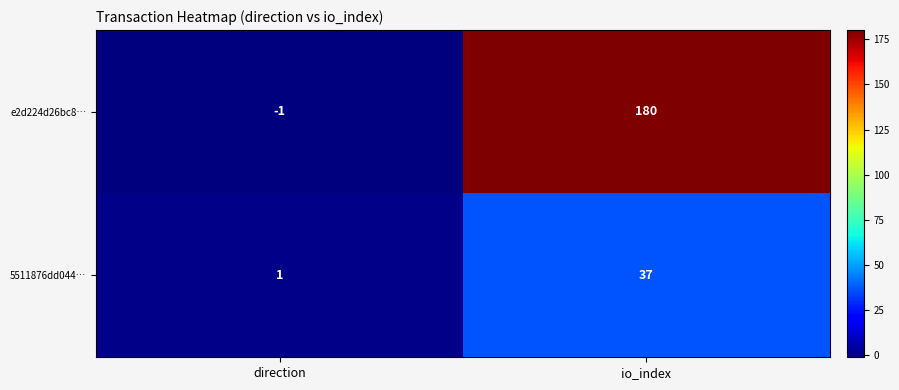

What is the difference between the maximum and minimum values in the 5511876dd044… series?

36